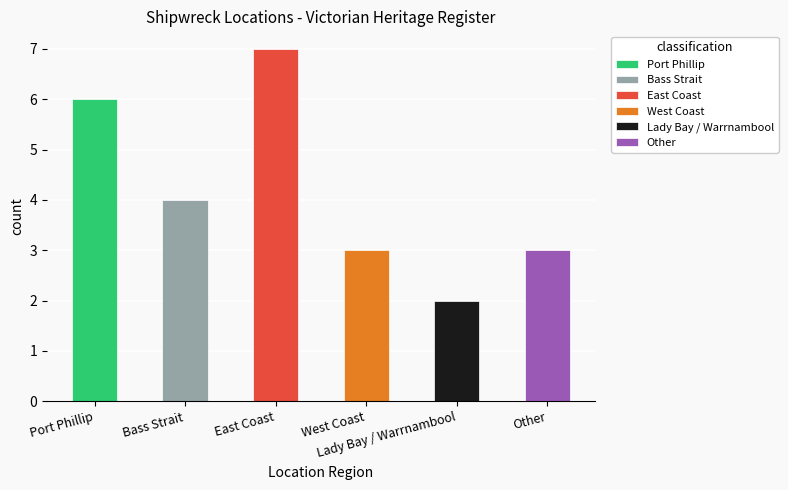

How many data points does each series have?

6